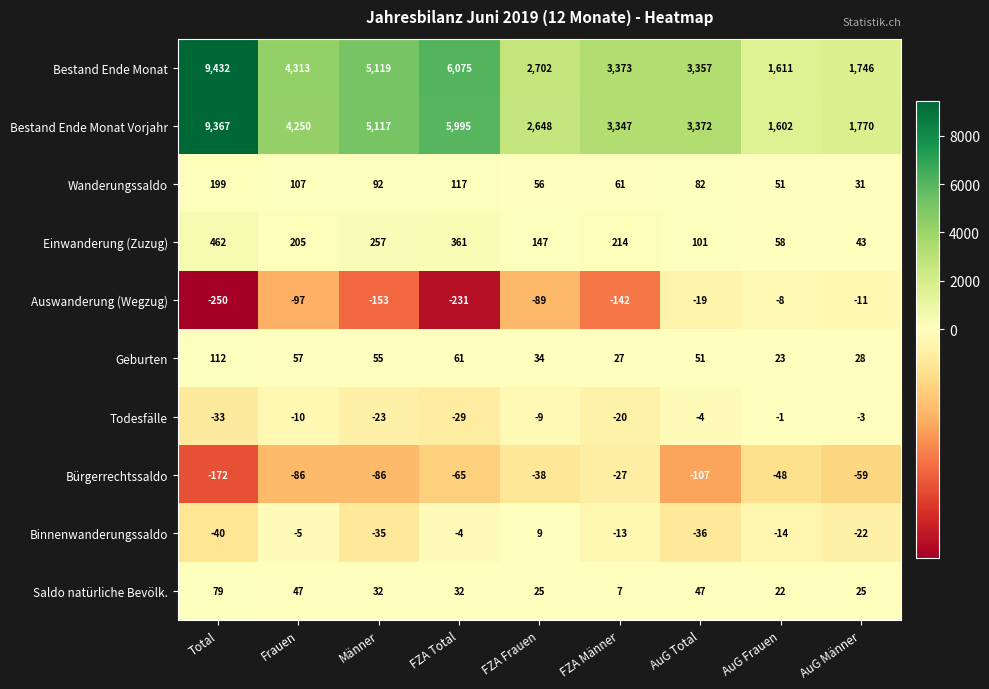

Which series has the widest spread of values?

Bestand Ende Monat